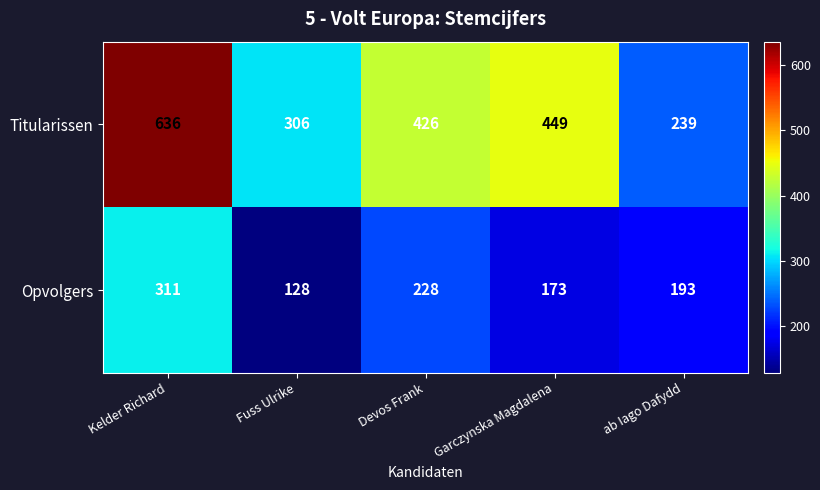

What is the total value across all series at Fuss Ulrike?

434